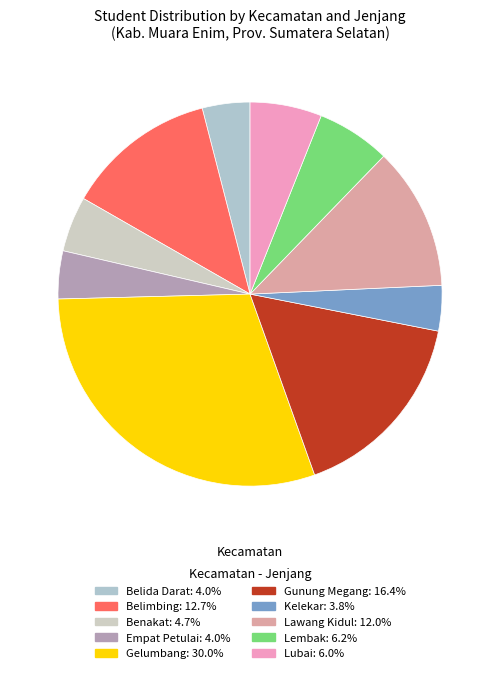

How many segments does this pie chart have?

10